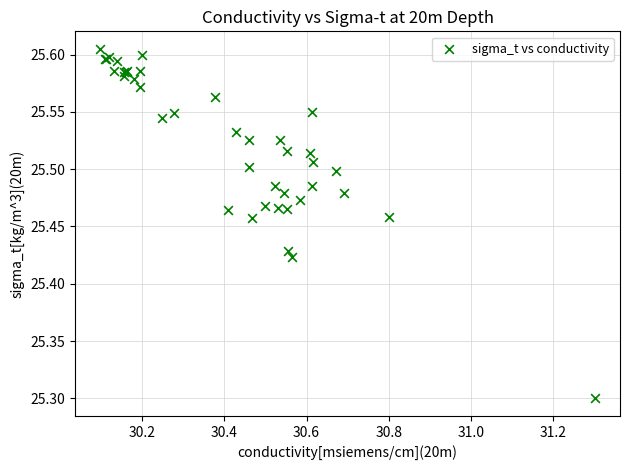

What Y value in the scatter plot is closest to 25?

25.3